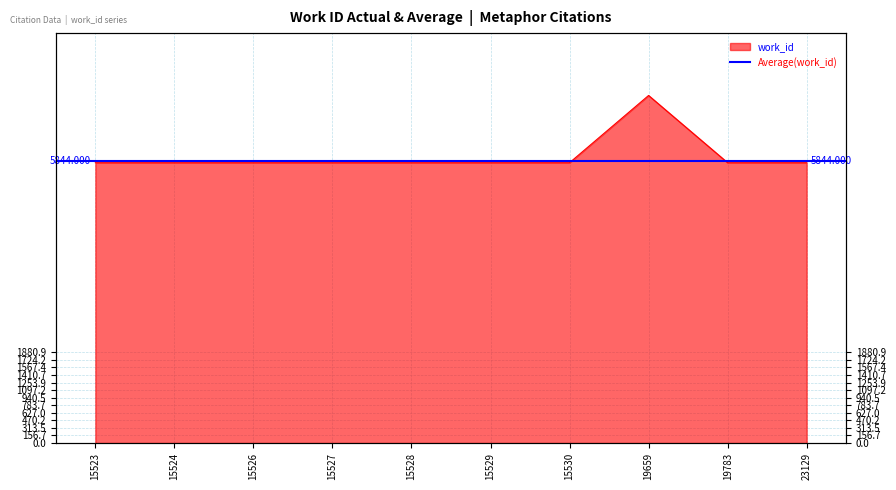

What is the ratio of the value at 15527 to the value at 15528?

1.0